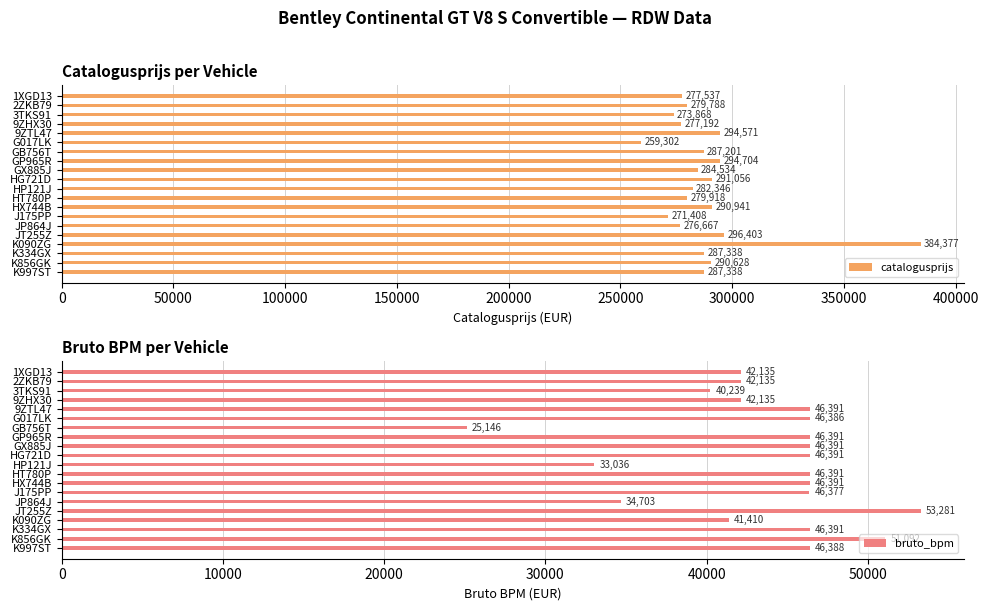

What is the difference between the catalogusprijs values at HP121J and K334GX?

4992